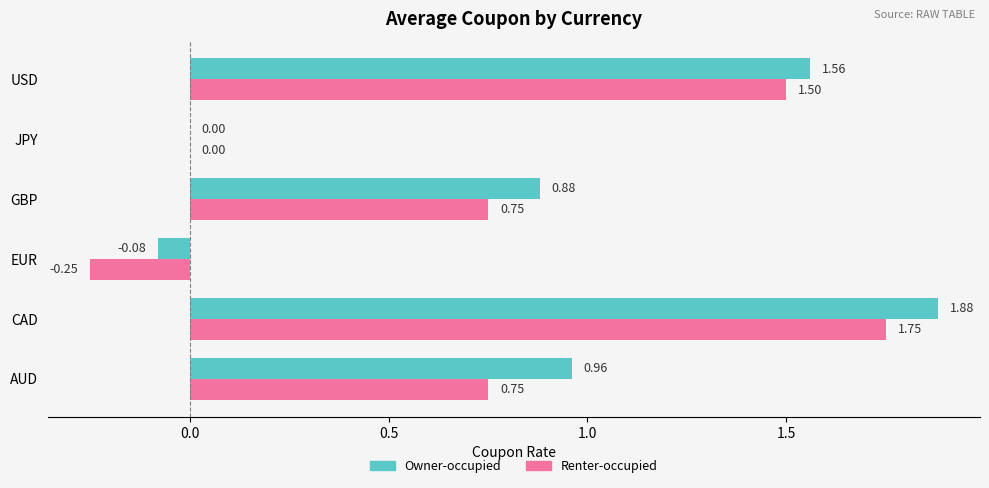

What is the total value across all series at EUR?

-0.3